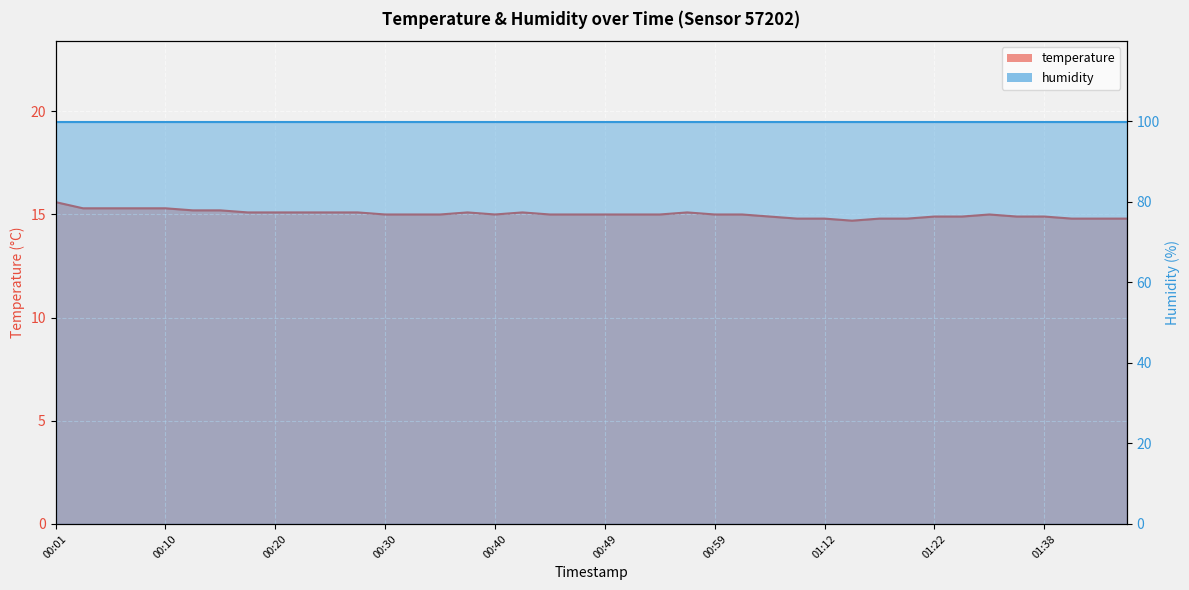

What value does the data have at 00:08?

15.3